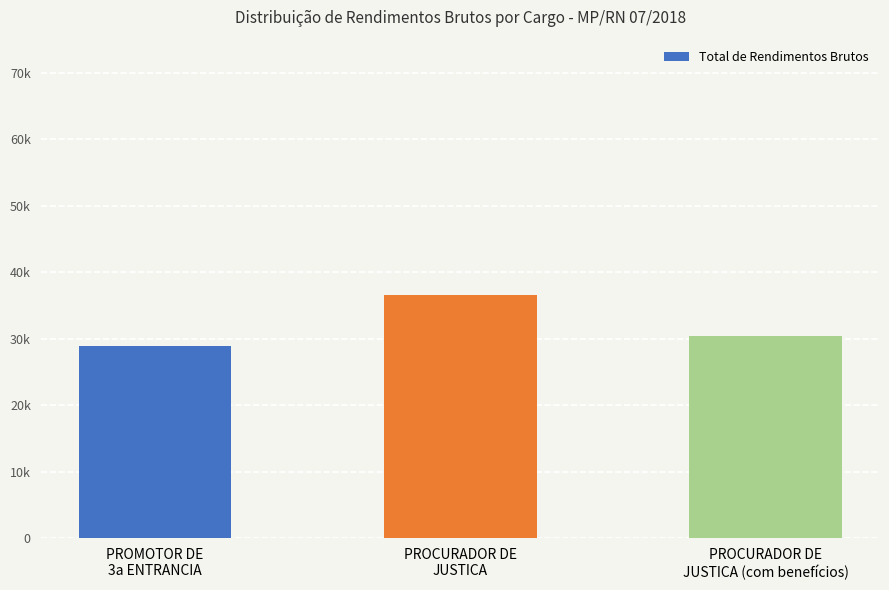

Does the chart contain any negative values?

No